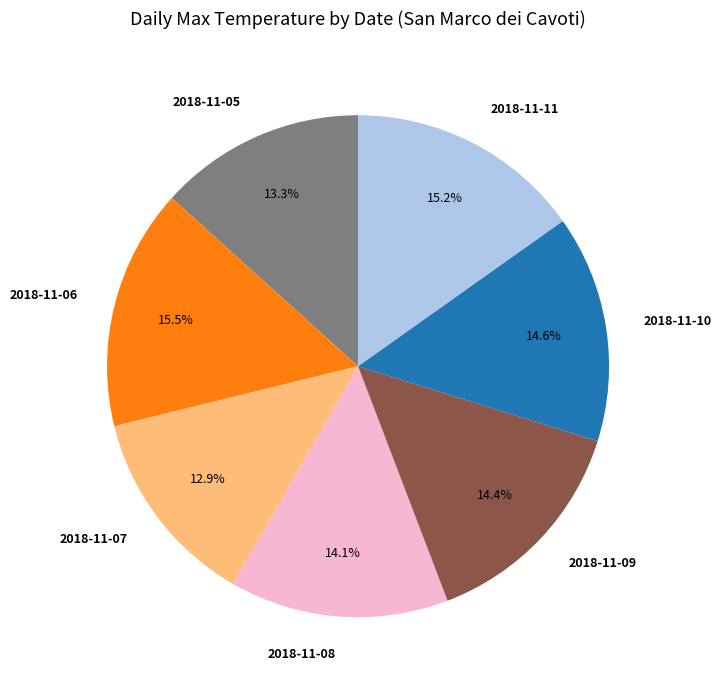

What percentage is the 2018-11-07 slice, to the nearest percent?

13%